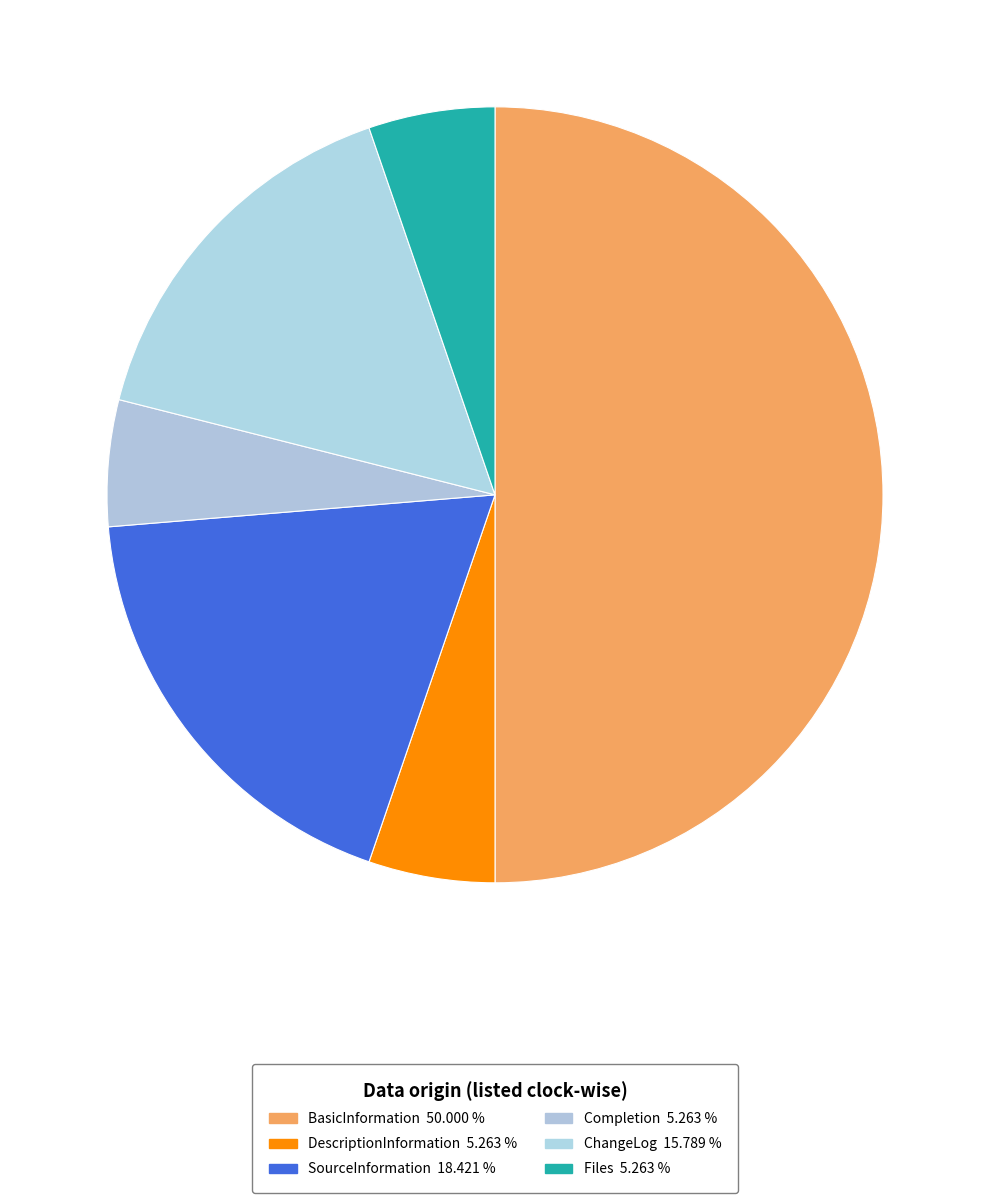

Between SourceInformation and BasicInformation, which is larger?

BasicInformation